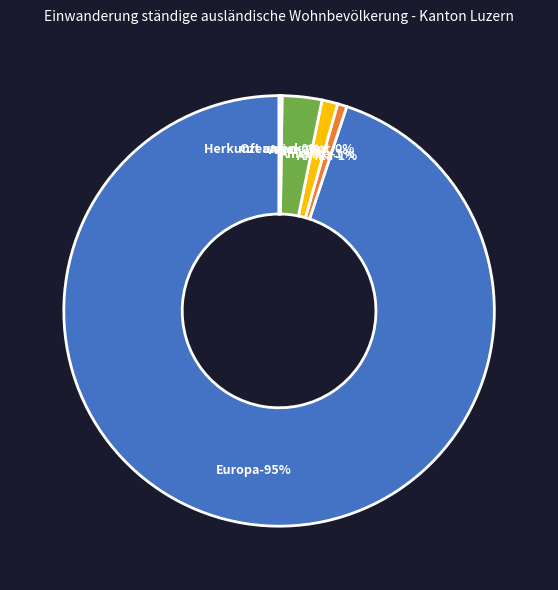

To the nearest percent, what is the combined percentage of Ozeanien and Europa?

95%